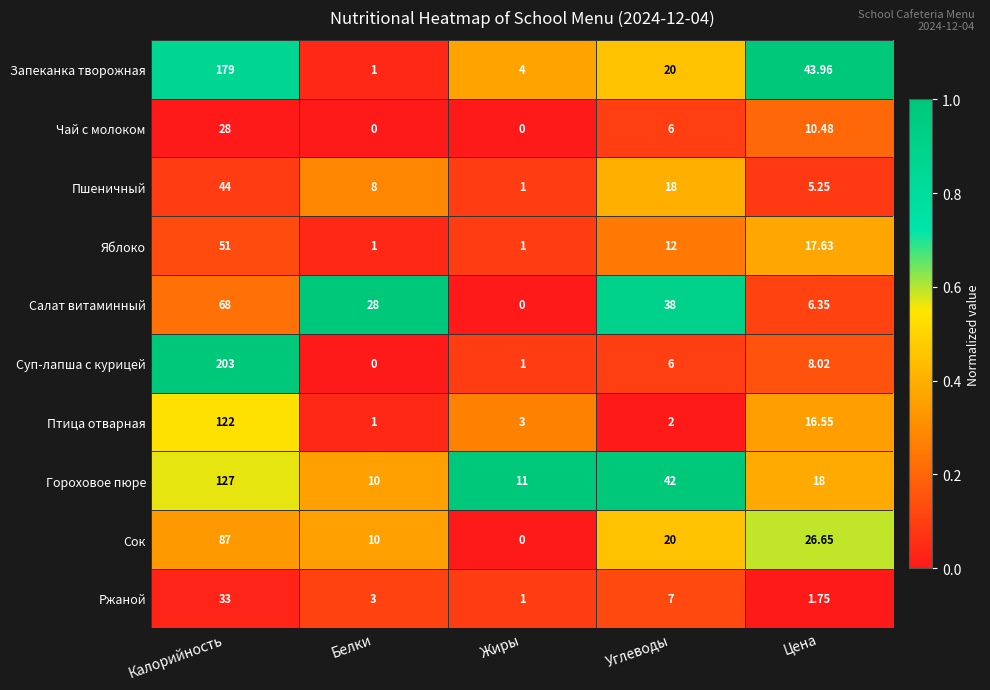

At which label is Яблоко closest to 26?

Цена